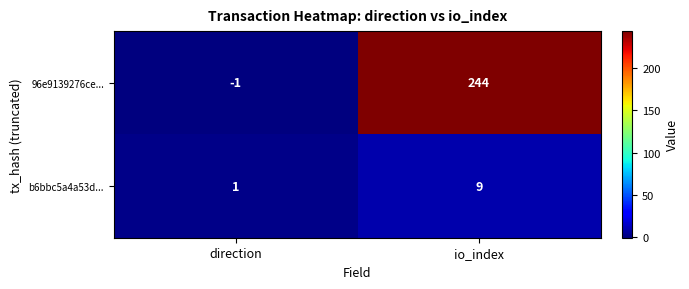

Which category has the lowest value in the b6bbc5a4a53d... series?

direction